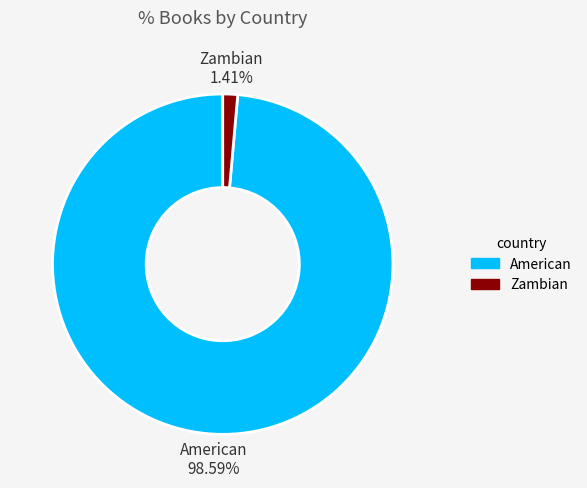

What is the total percentage of Zambian and American?

100.0%